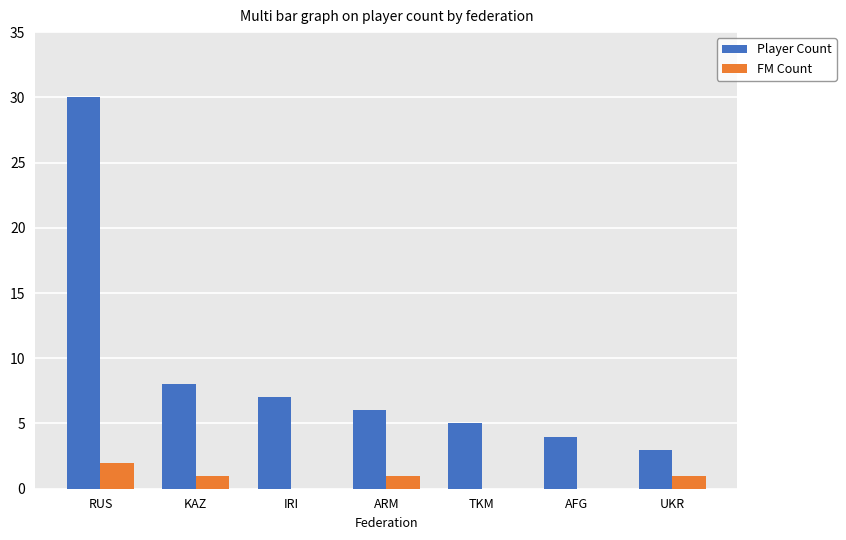

Reading left to right, what are all the values shown in this chart?

Player Count: RUS=30	KAZ=8	IRI=7	ARM=6	TKM=5	AFG=4	UKR=3
FM Count: RUS=2	KAZ=1	IRI=0	ARM=1	TKM=0	AFG=0	UKR=1